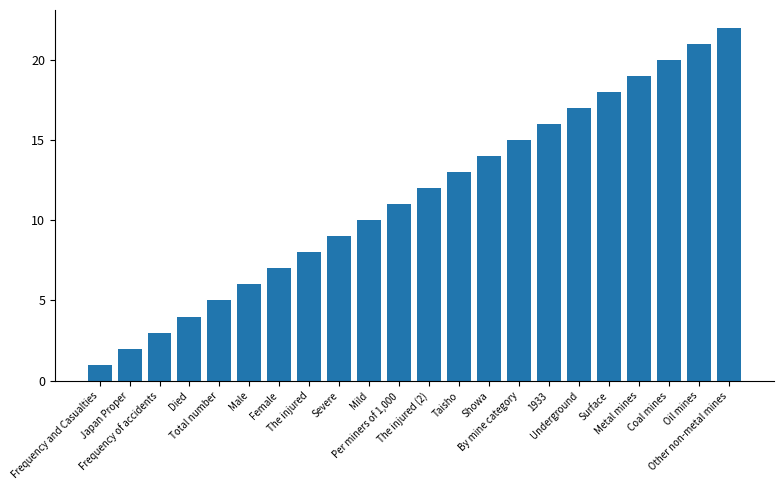

What is the change in value from Total number to Coal mines?

+15